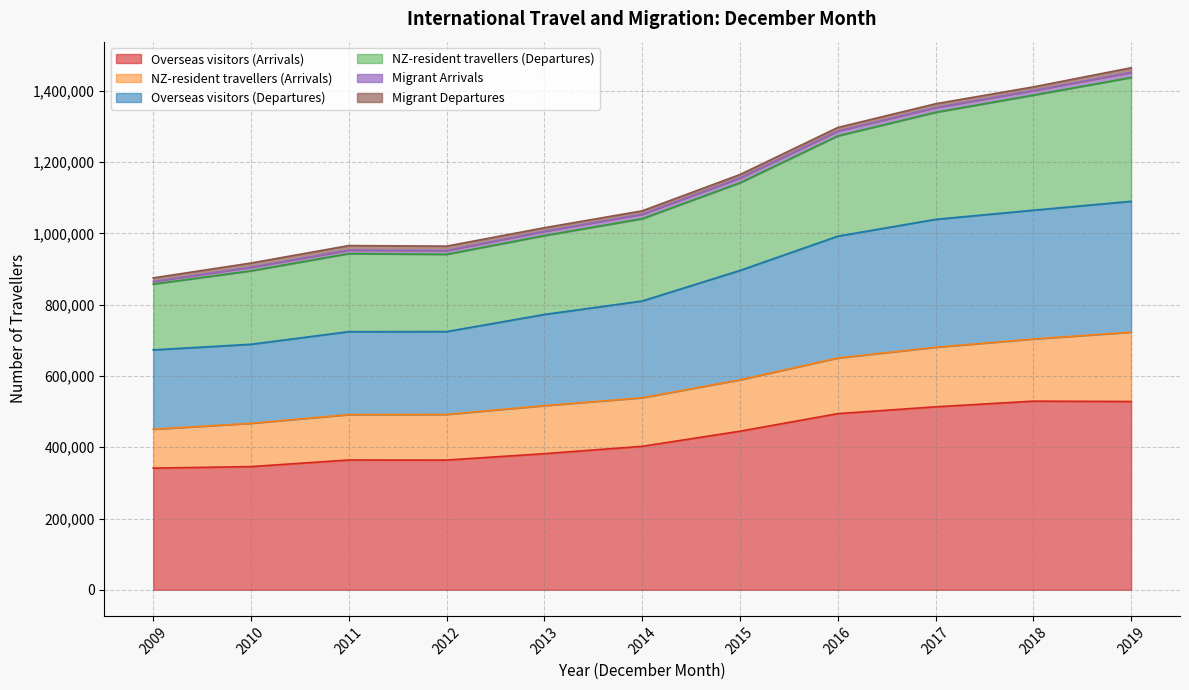

What is the value of the Overseas visitors (Departures) point at the 4th from the left?

724340